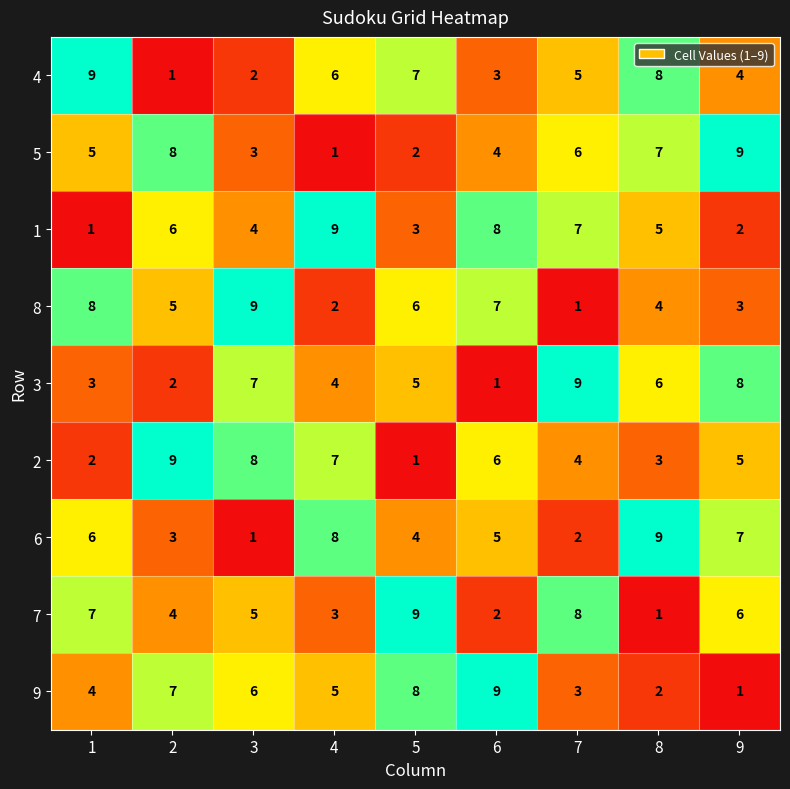

At 1, list the series in order from smallest to largest.

1, 2, 3, 9, 5, 6, 7, 8, 4